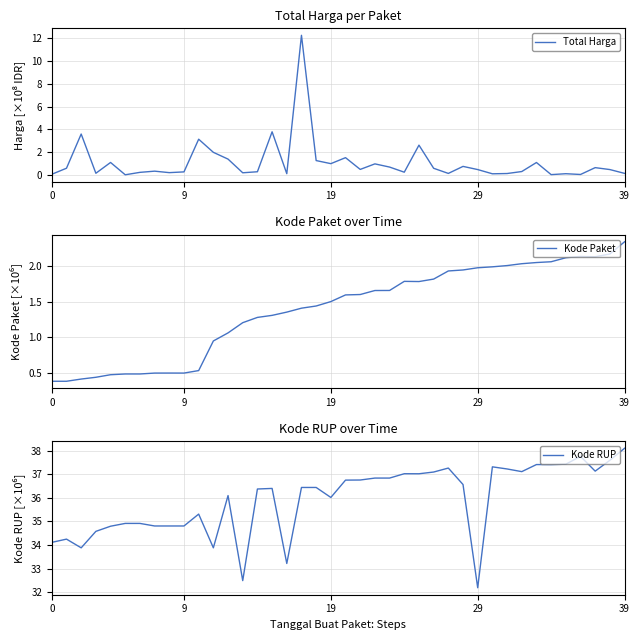

Between 9 and 39, which series saw the biggest shift?

Kode RUP